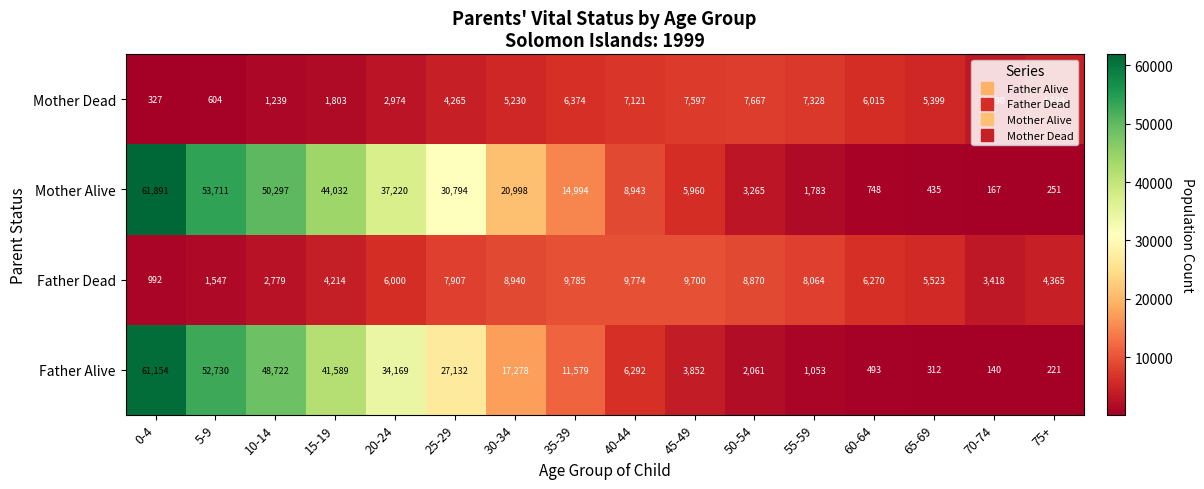

What is the difference between the highest and lowest values at 70-74?

3278